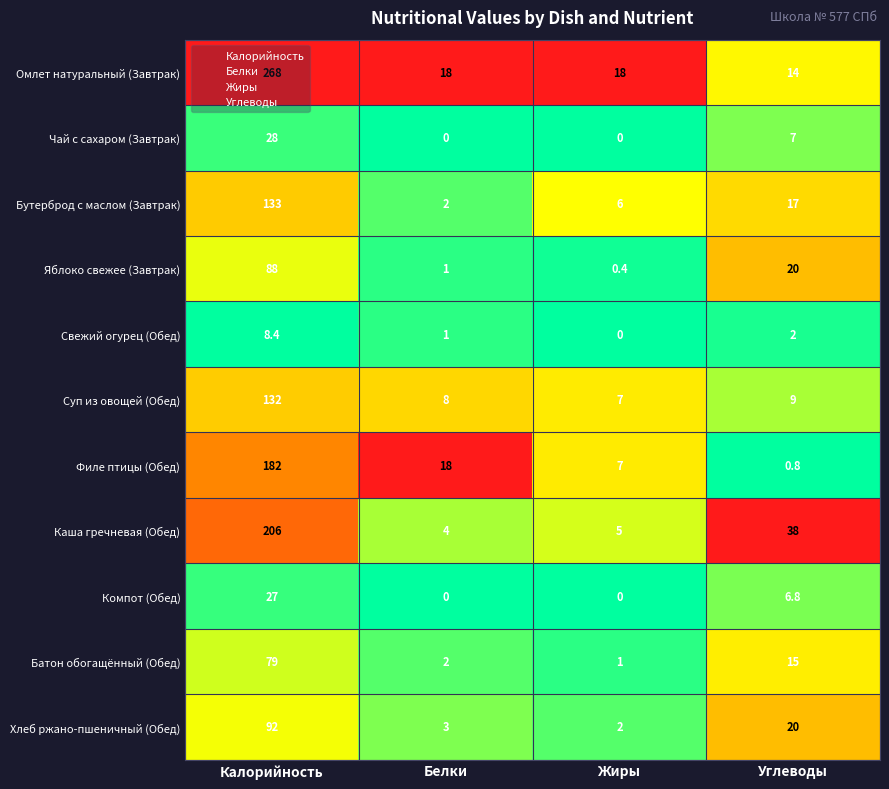

What is the difference between the maximum and minimum values in the Бутерброд с маслом (Завтрак) series?

131.0